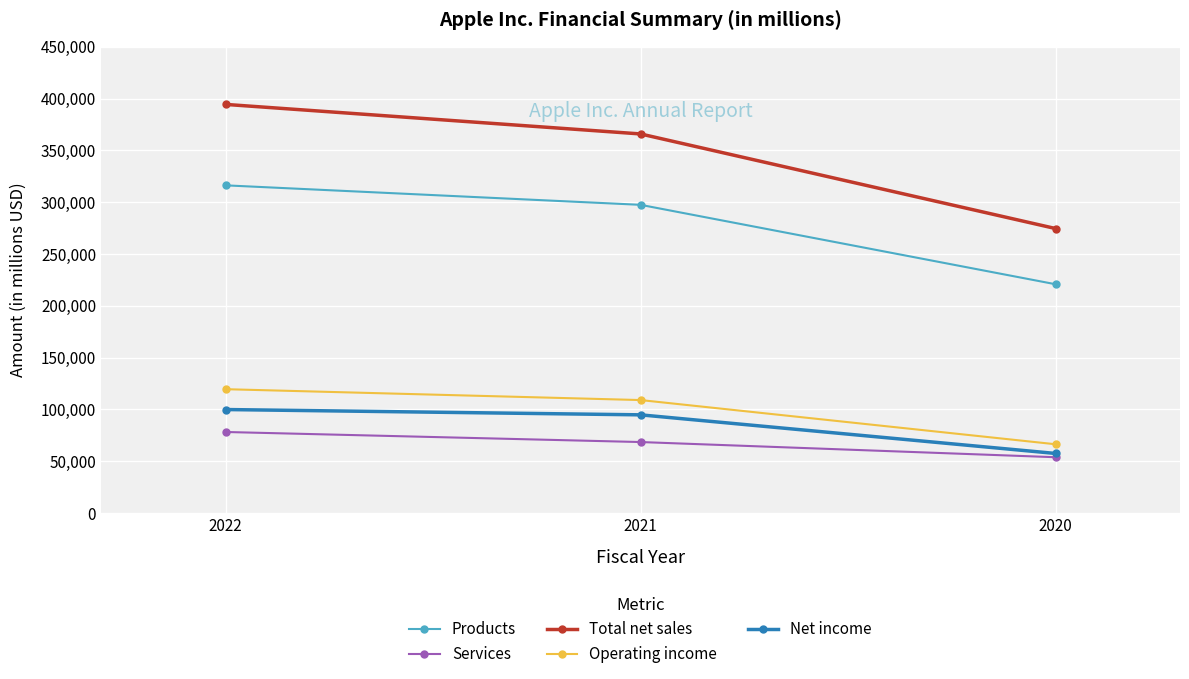

Read the Operating income value at 2021, to the nearest 50.

108950